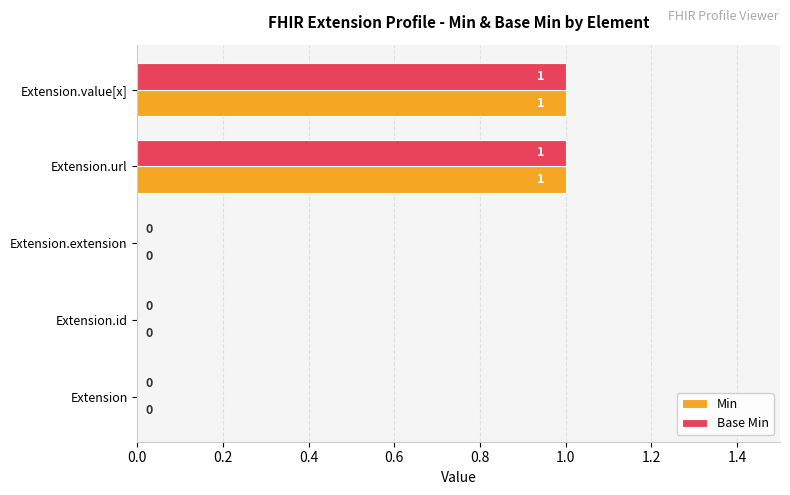

Is the value of Base Min at Extension greater than the value of Min at Extension.value[x]?

No